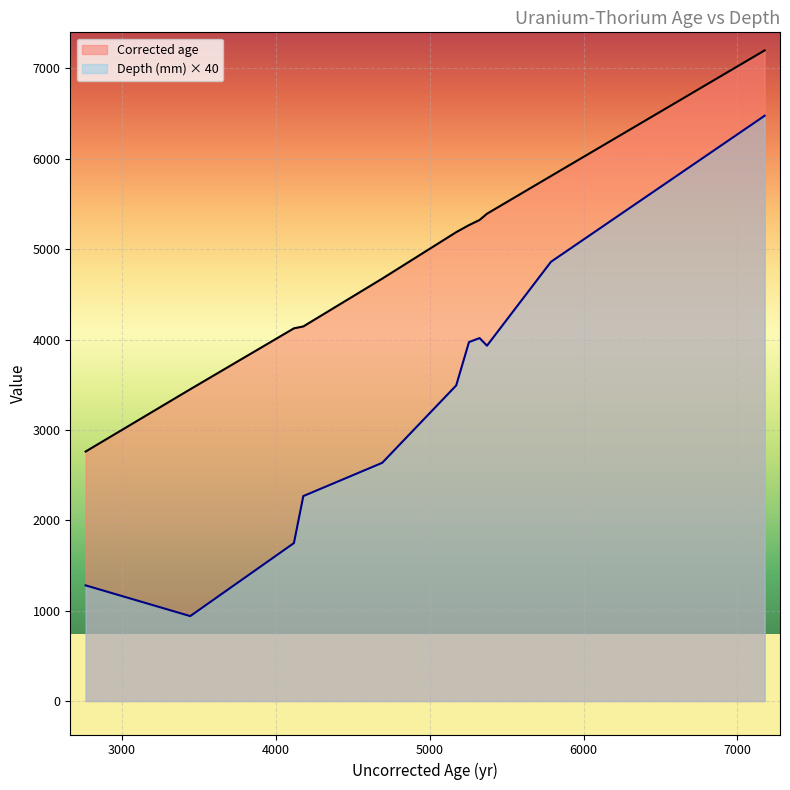

The value of Uncorrected age at CC27 497 is 7662. True or false?

False